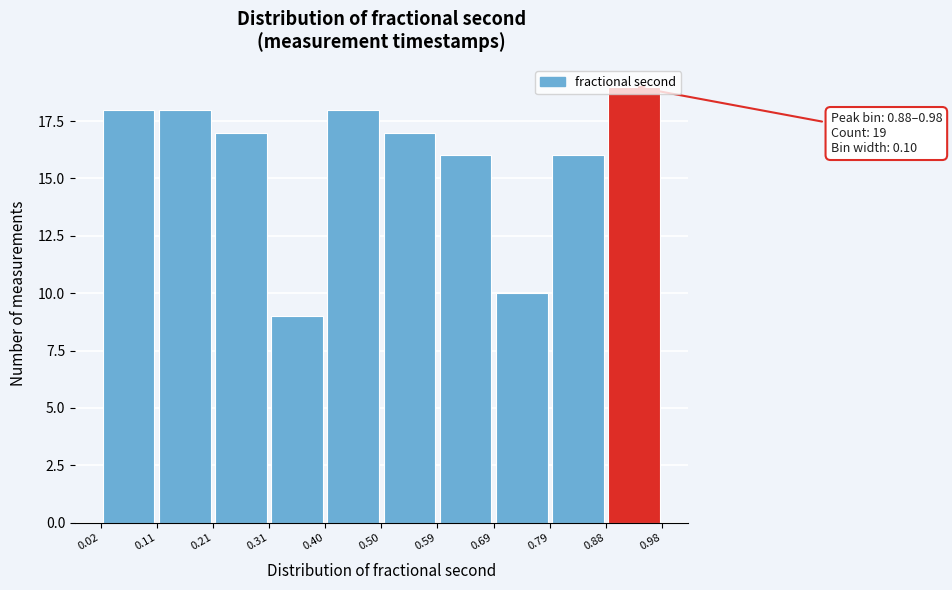

Which range on the x-axis has the tallest bar?

0.88 to 0.98